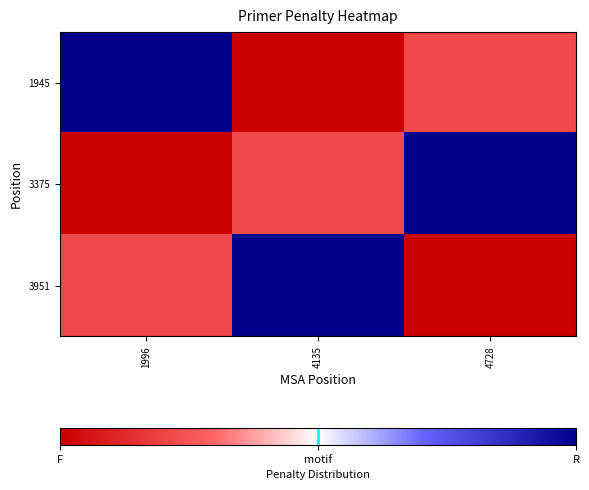

At how many categories does at least one series exceed 0?

3